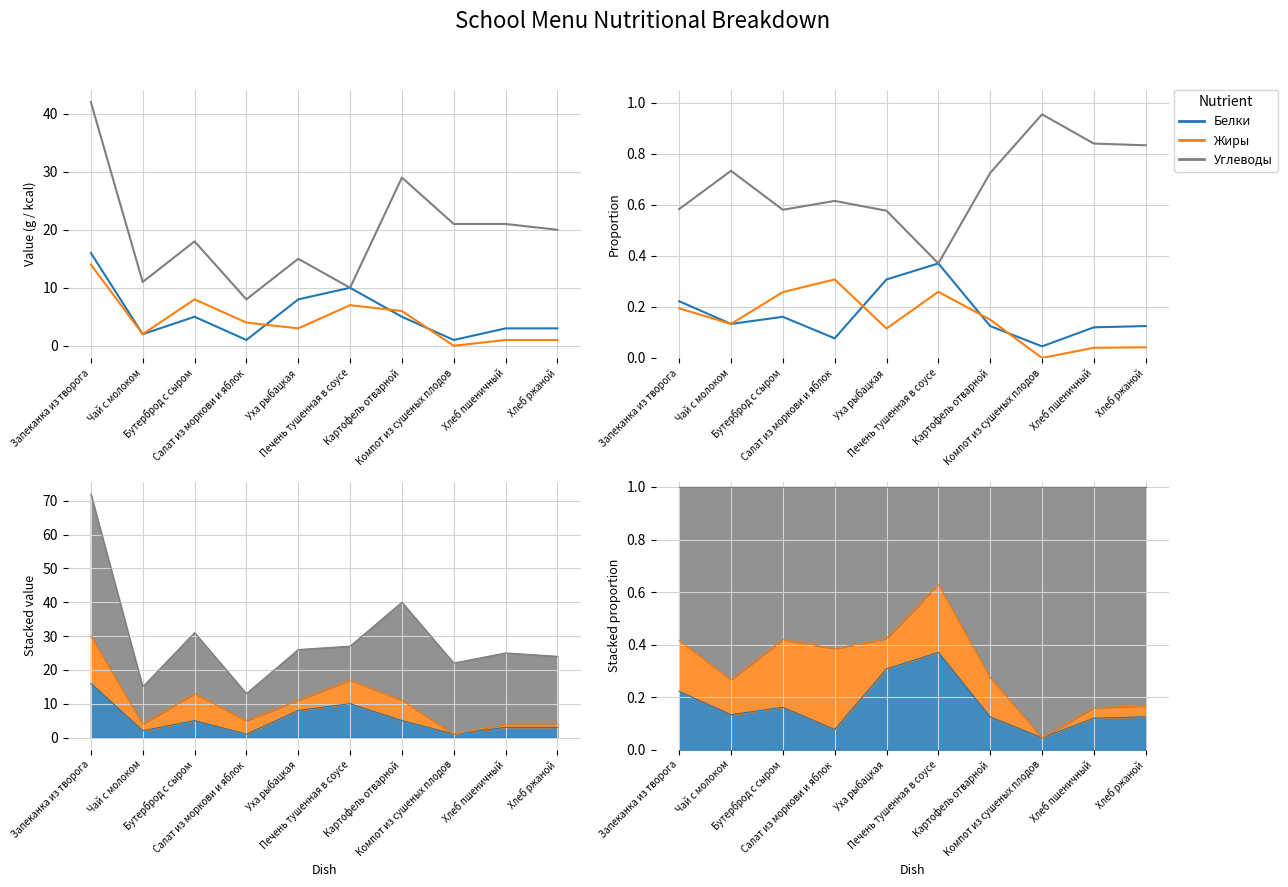

How many lines are shown in the chart?

3